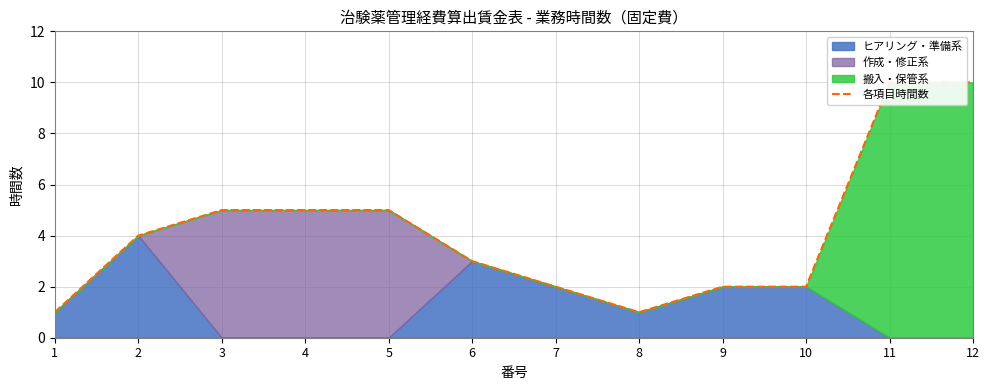

Does the chart have visible grid lines?

Yes